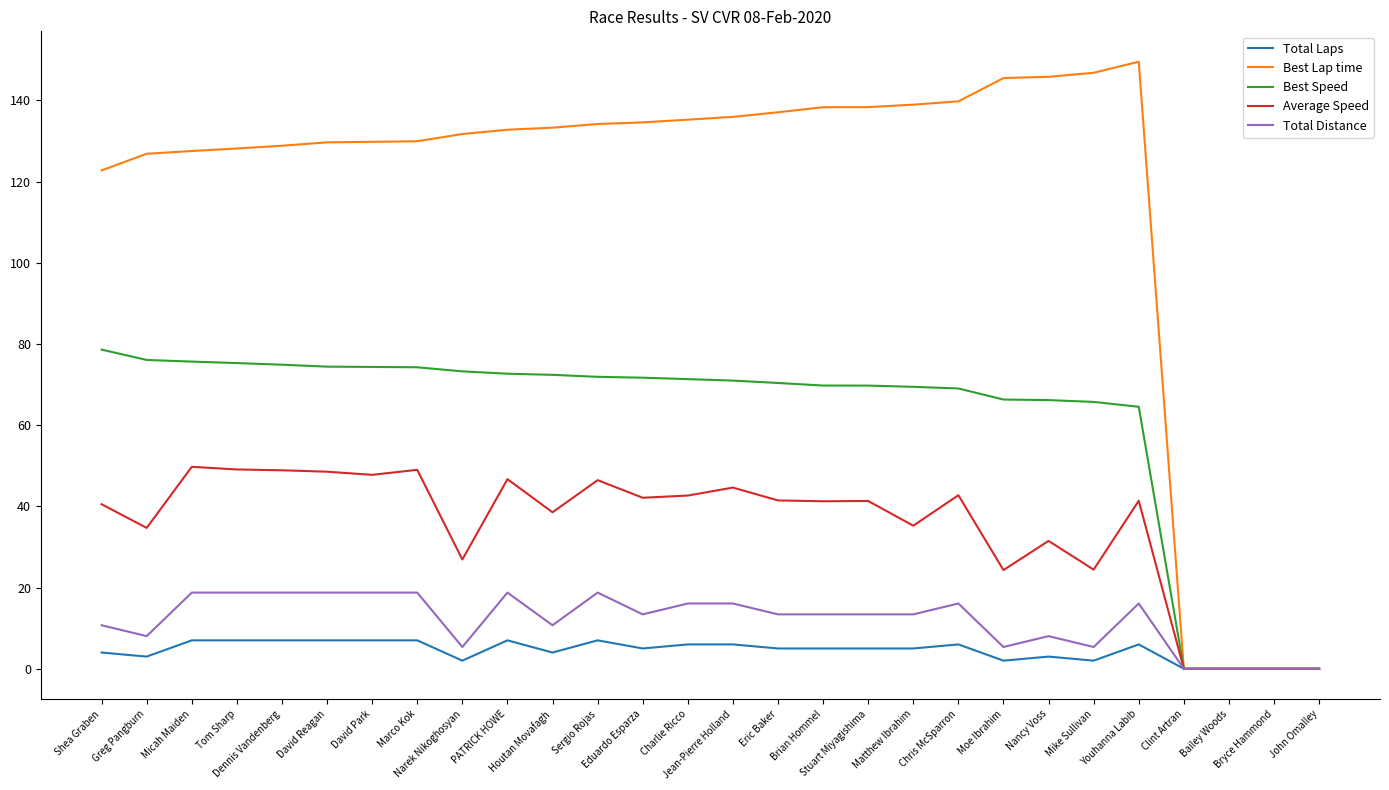

The Average Speed series shows 42.7 at Chris McSparron. True or false?

True